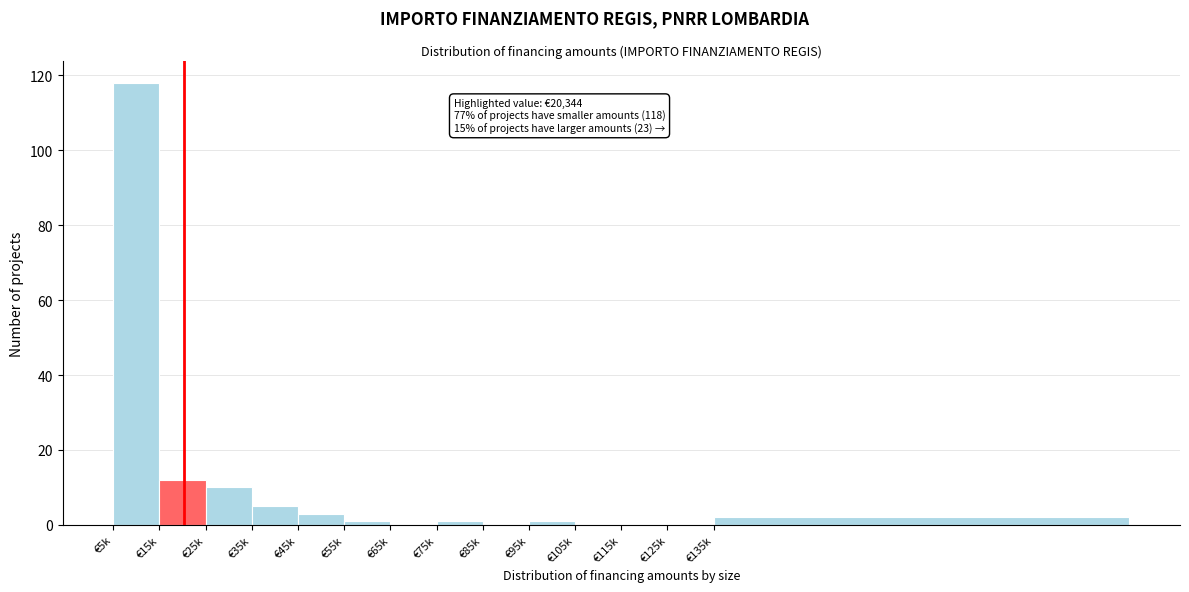

Reading left to right, transcribe all the data shown in this chart.

€5k=118	€15k=12	€25k=10	€35k=5	€45k=3	€55k=1	€65k=0	€75k=1	€85k=0	€95k=1	€105k=0	€115k=0	€125k=0	€135k=2